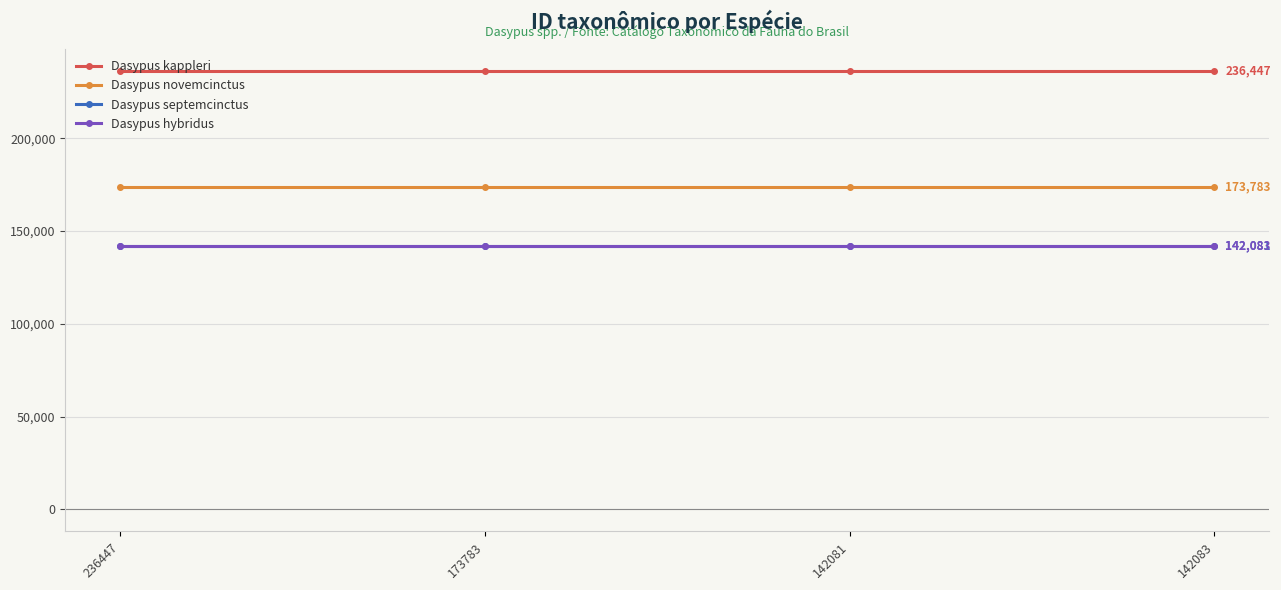

Which series has the largest total across all categories?

Dasypus kappleri